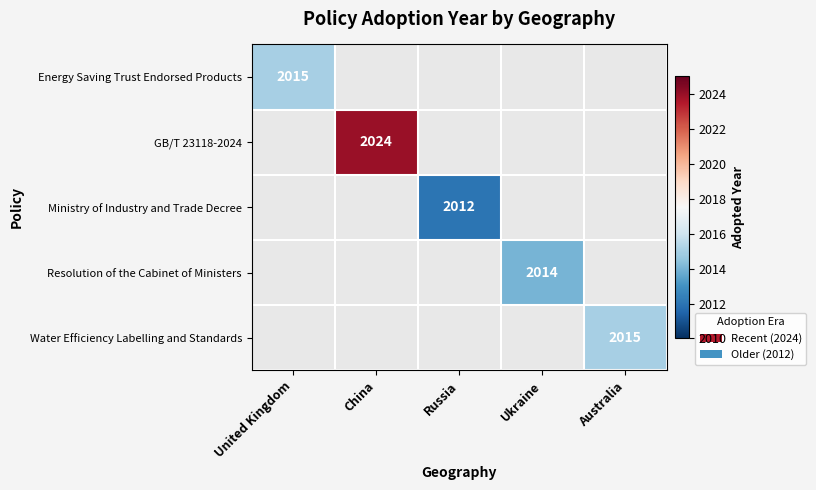

True or false: Water Efficiency Labelling and Standards has a value of 3579 at Australia.

False